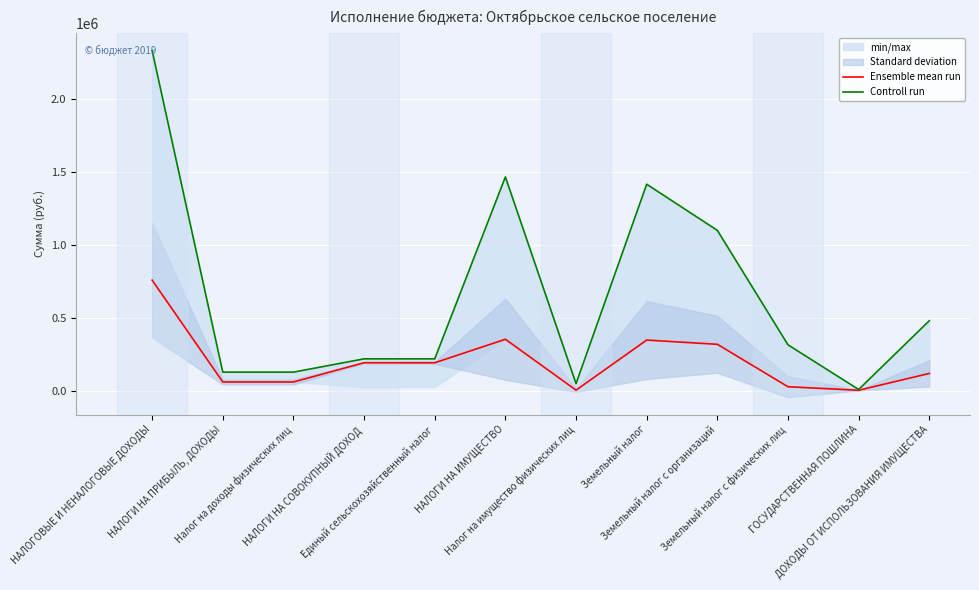

Which label corresponds to the smallest value in the chart?

ГОСУДАРСТВЕННАЯ ПОШЛИНА